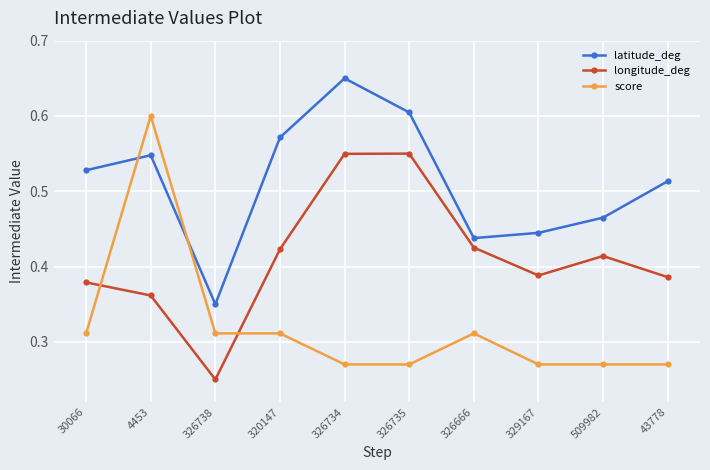

Which category has the highest value across all series?

326734